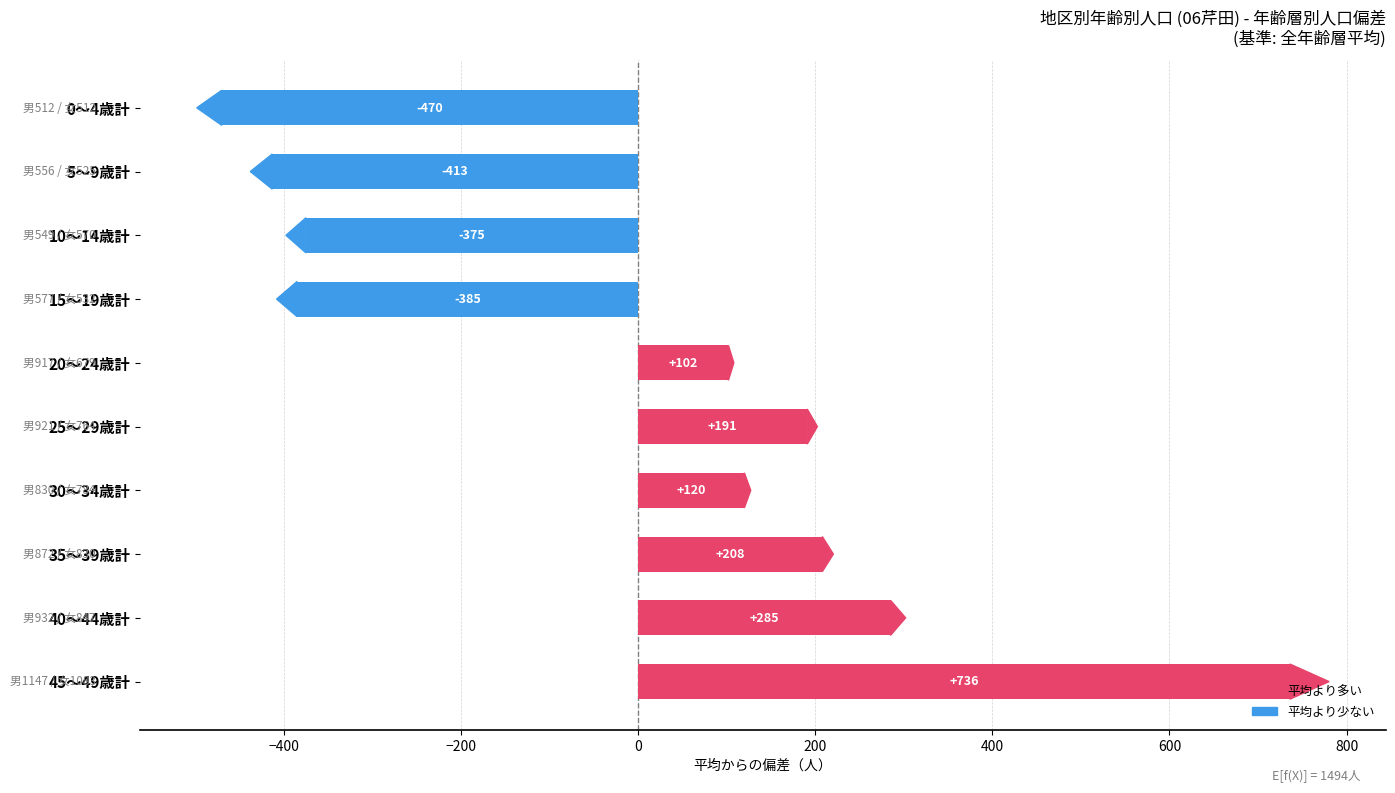

Read the value at 5～9歳計.

-412.9